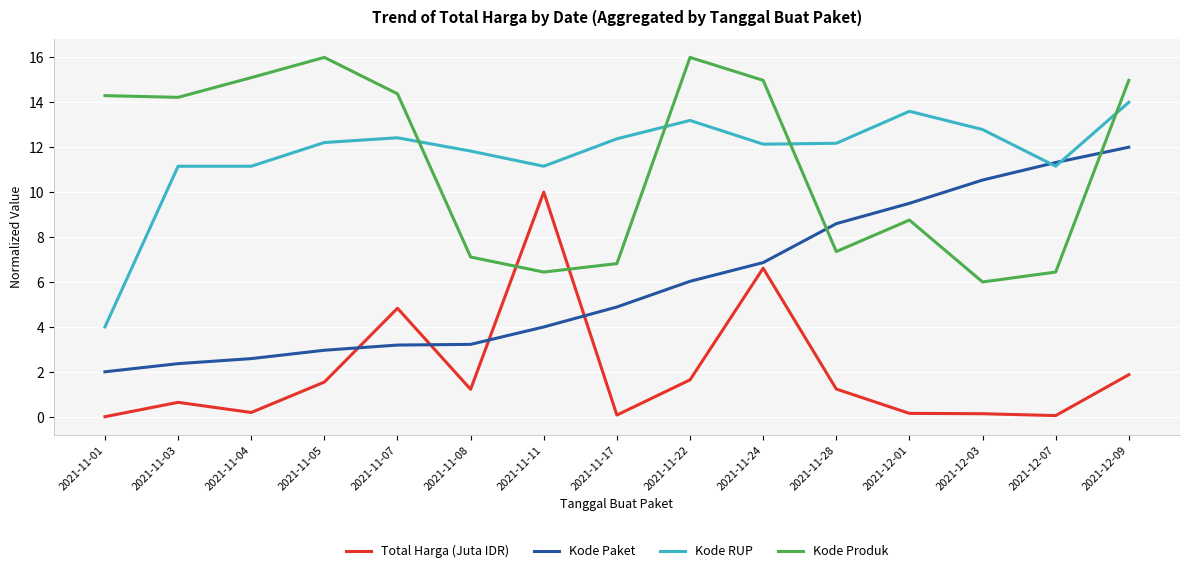

At which category is the sum across all series the highest?

2021-12-09